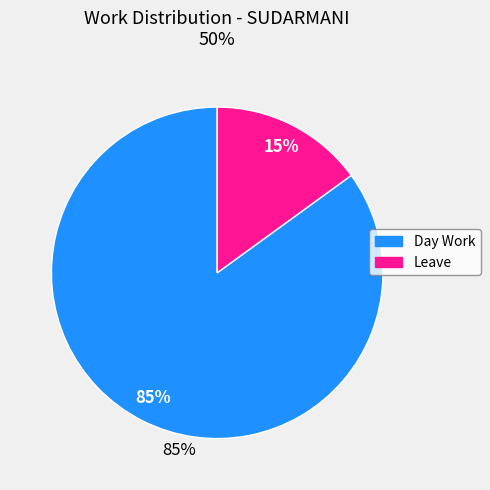

The Day Work slice represents 85% of the pie. True or false?

True